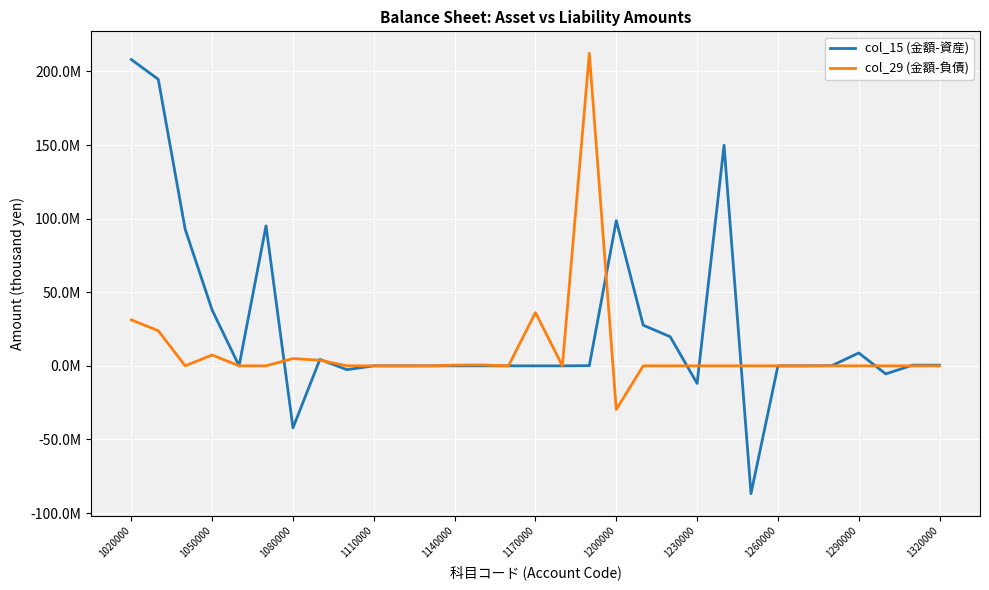

What are all the series names shown in the legend?

col_15 (金額-資産), col_29 (金額-負債)